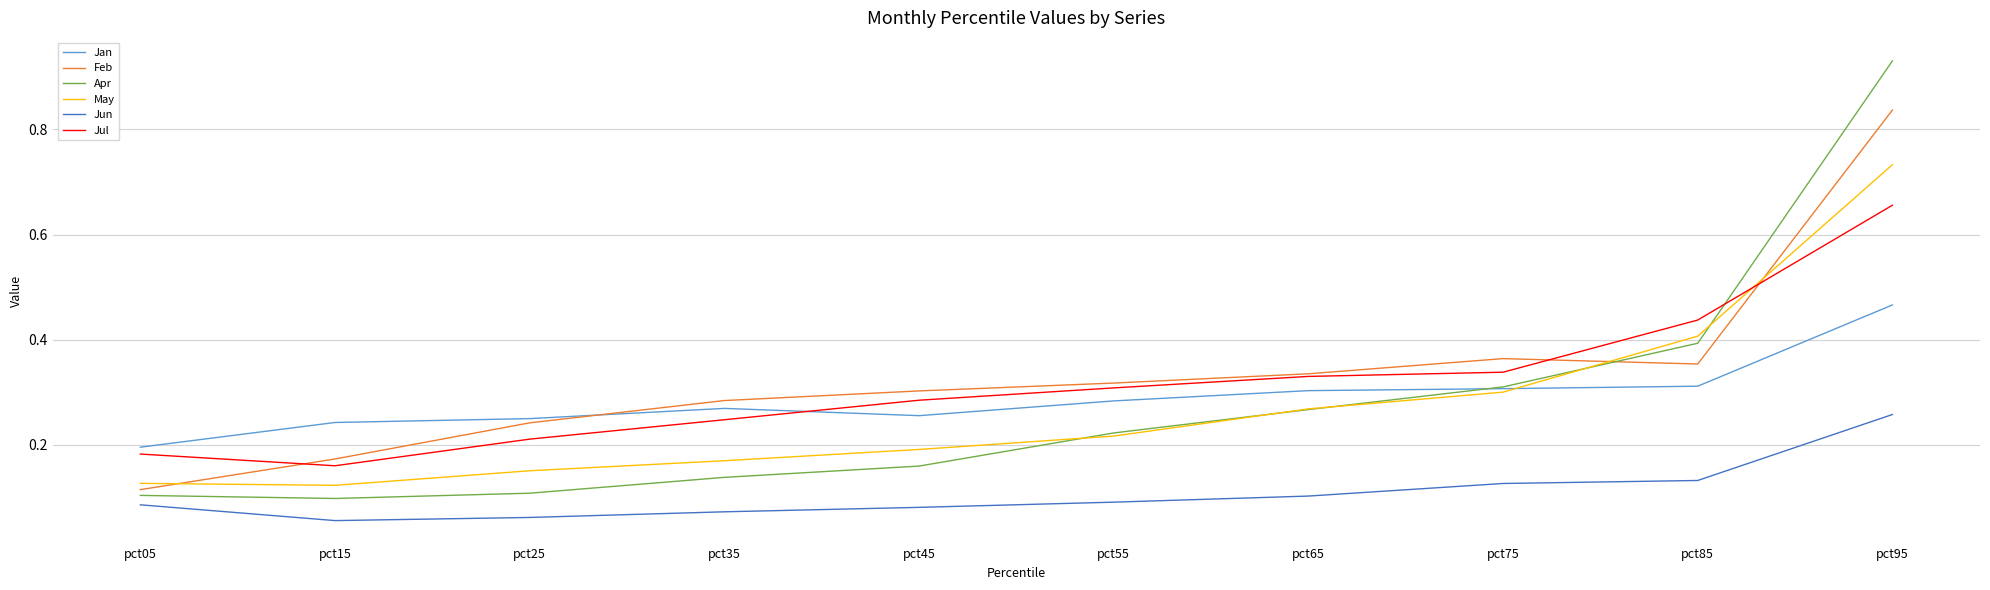

The Jun series shows 0.0 at pct15. True or false?

False